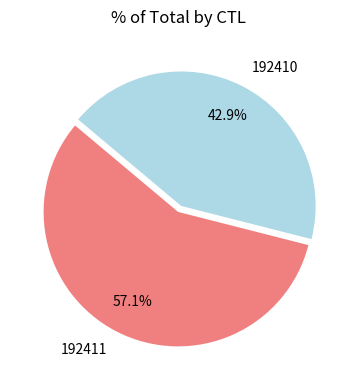

Count the number of slices in the pie.

2